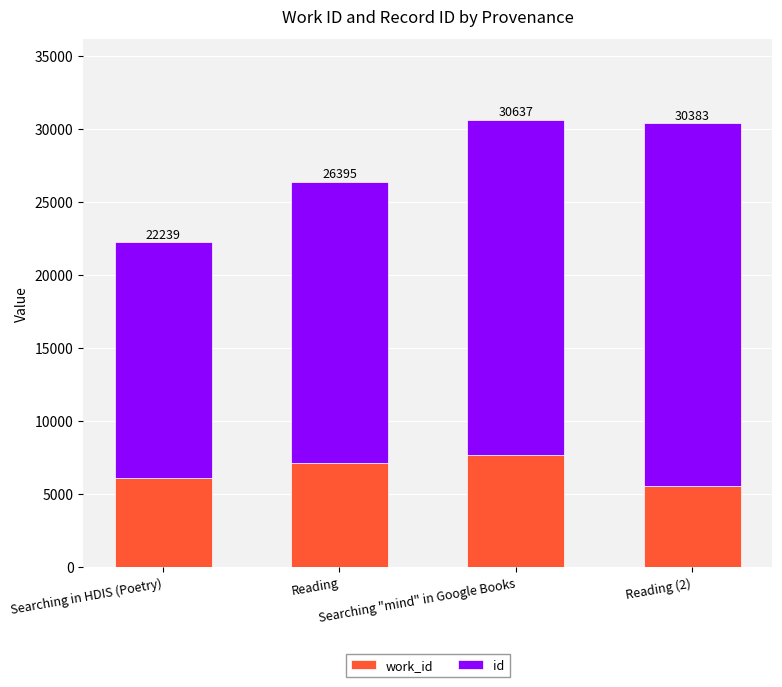

Are the bars horizontal?

No